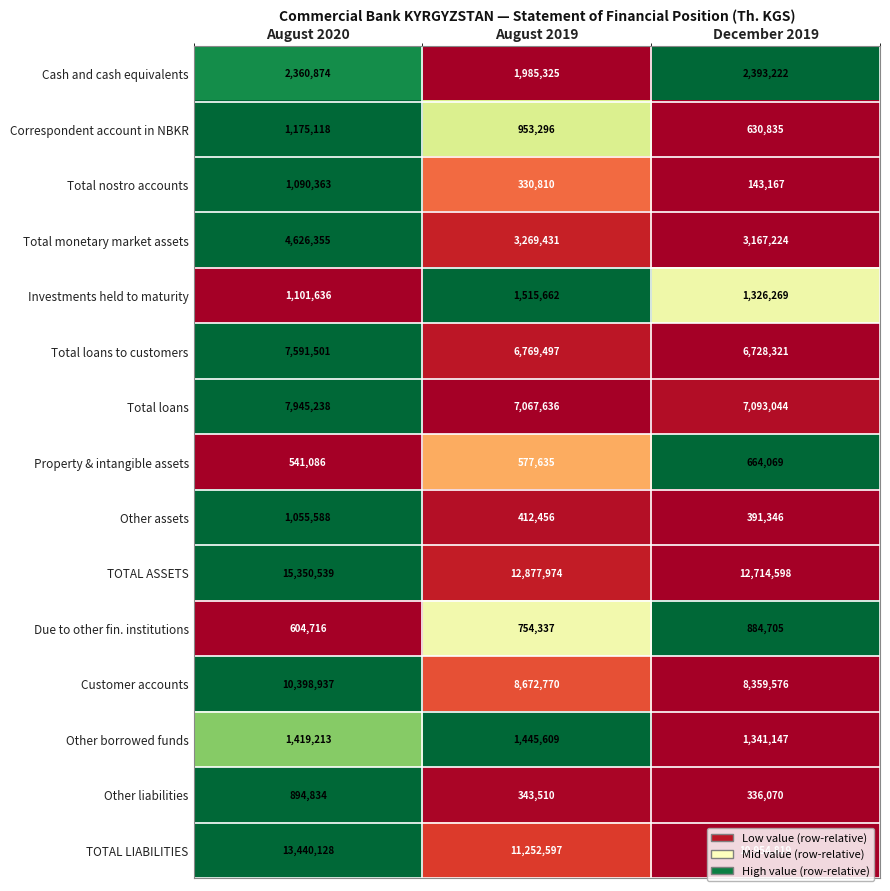

List the series in order of their peak value, highest first.

TOTAL ASSETS, TOTAL LIABILITIES, Customer accounts, Total loans, Total loans to customers, Total monetary market assets, Cash and cash equivalents, Investments held to maturity, Other borrowed funds, Correspondent account in NBKR, Total nostro accounts, Other assets, Other liabilities, Due to other fin. institutions, Property & intangible assets